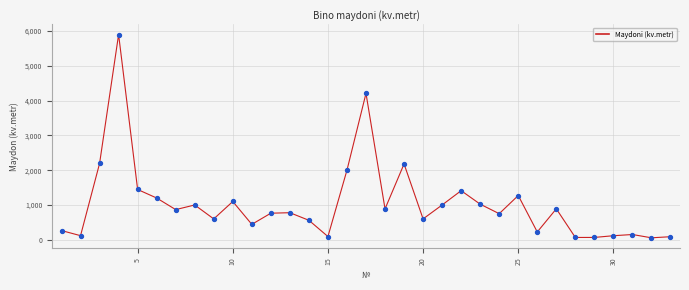

What is the maximum value shown in the chart?

5895.0